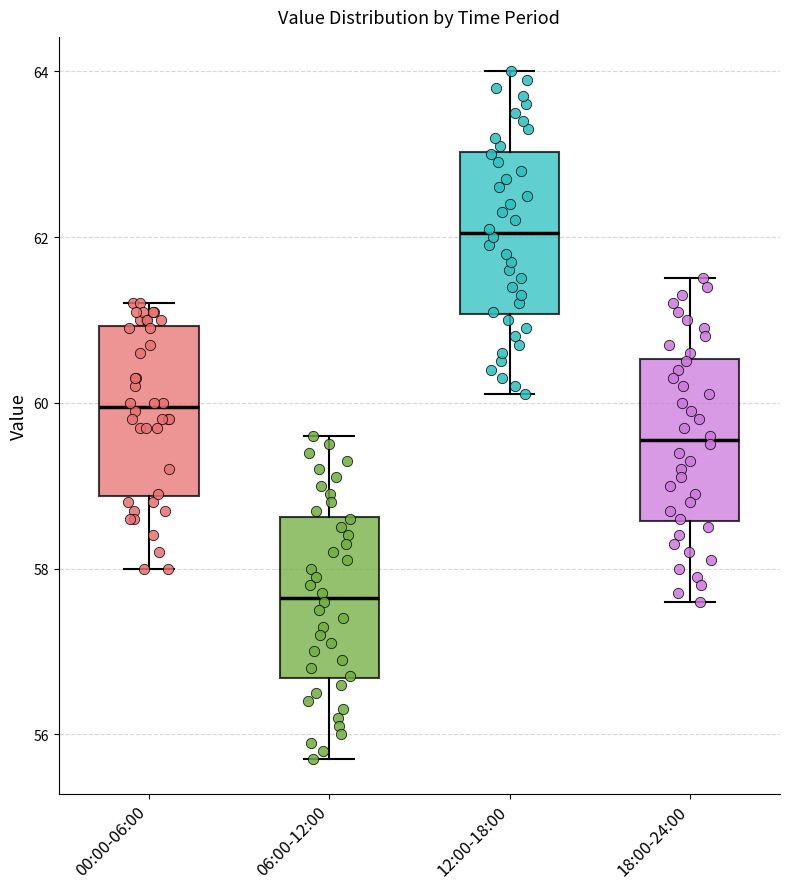

Which box has the highest median line?

12:00-18:00